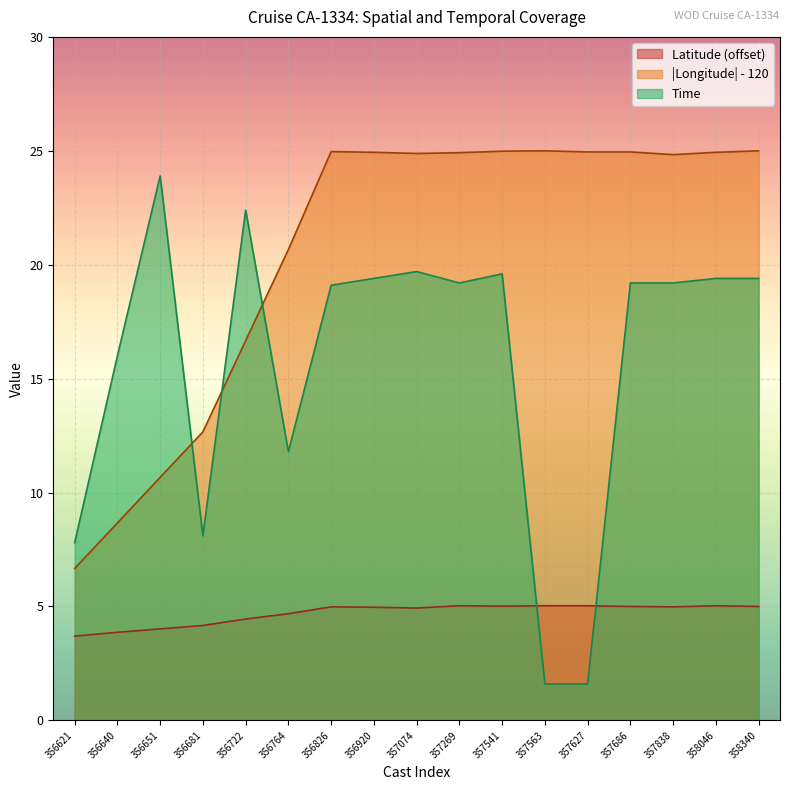

In Time, how many points are lower than both neighbors (excluding endpoints)?

3